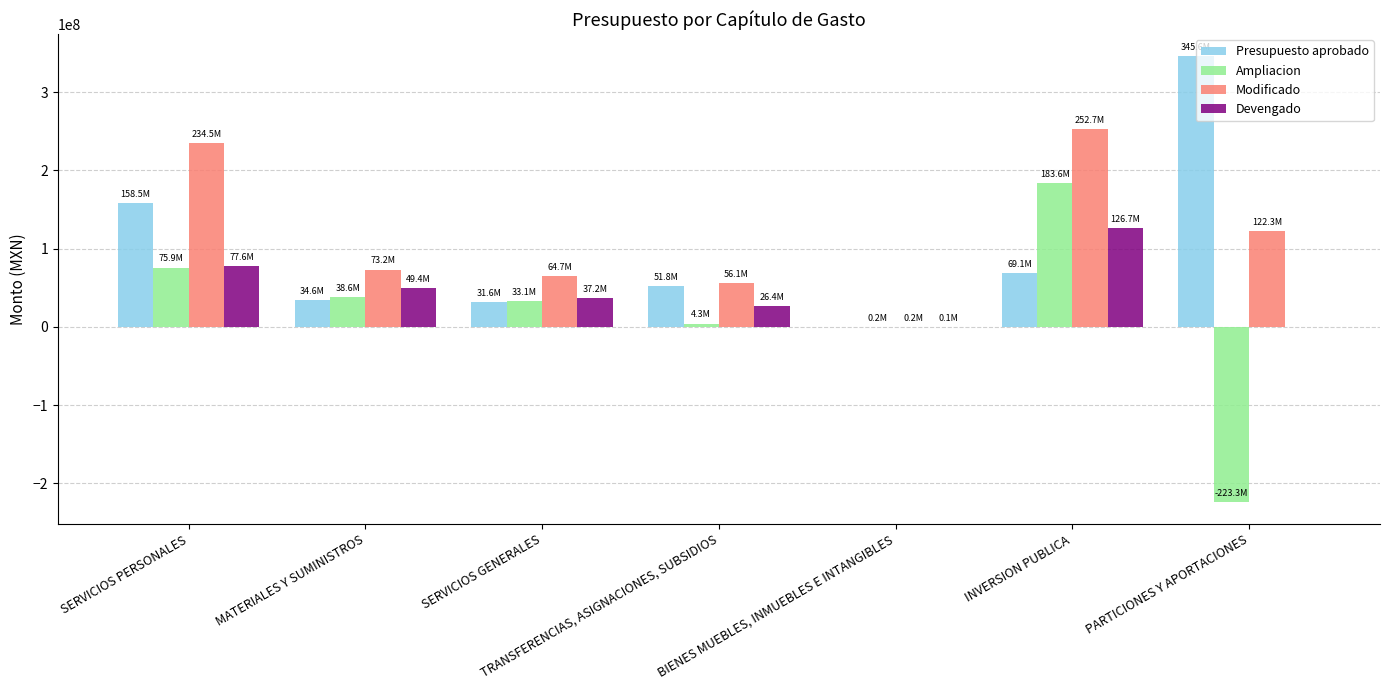

What is the sum of the Devengado values at TRANSFERENCIAS, ASIGNACIONES, SUBSIDIOS and PARTICIONES Y APORTACIONES?

26351903.5